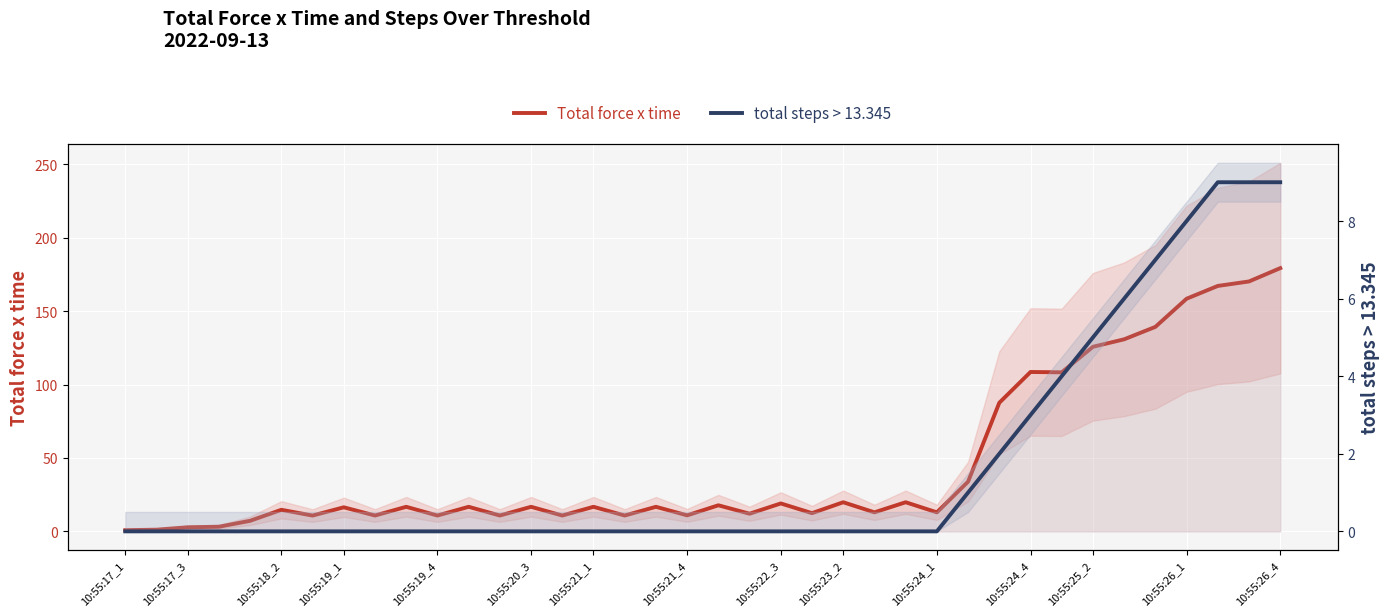

True or false: total steps > 13.345 and Total force x time intersect in this chart.

False